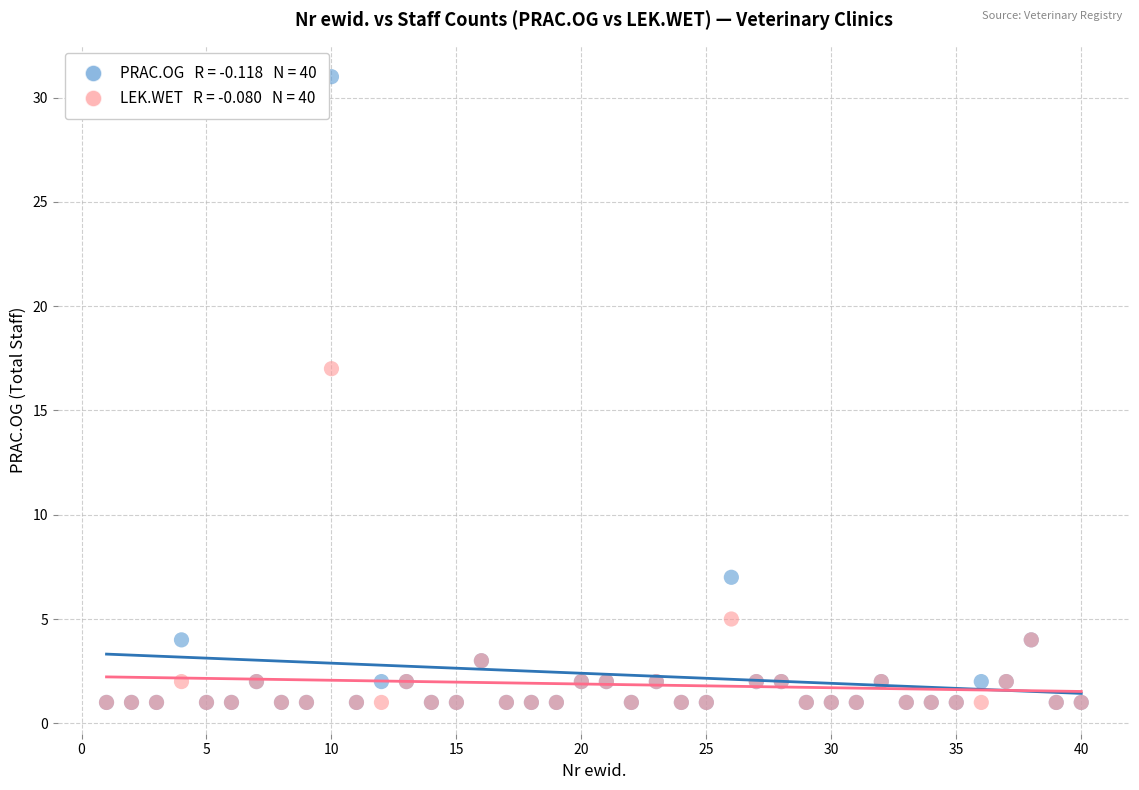

Across all series, what Y value is closest to 16?

17